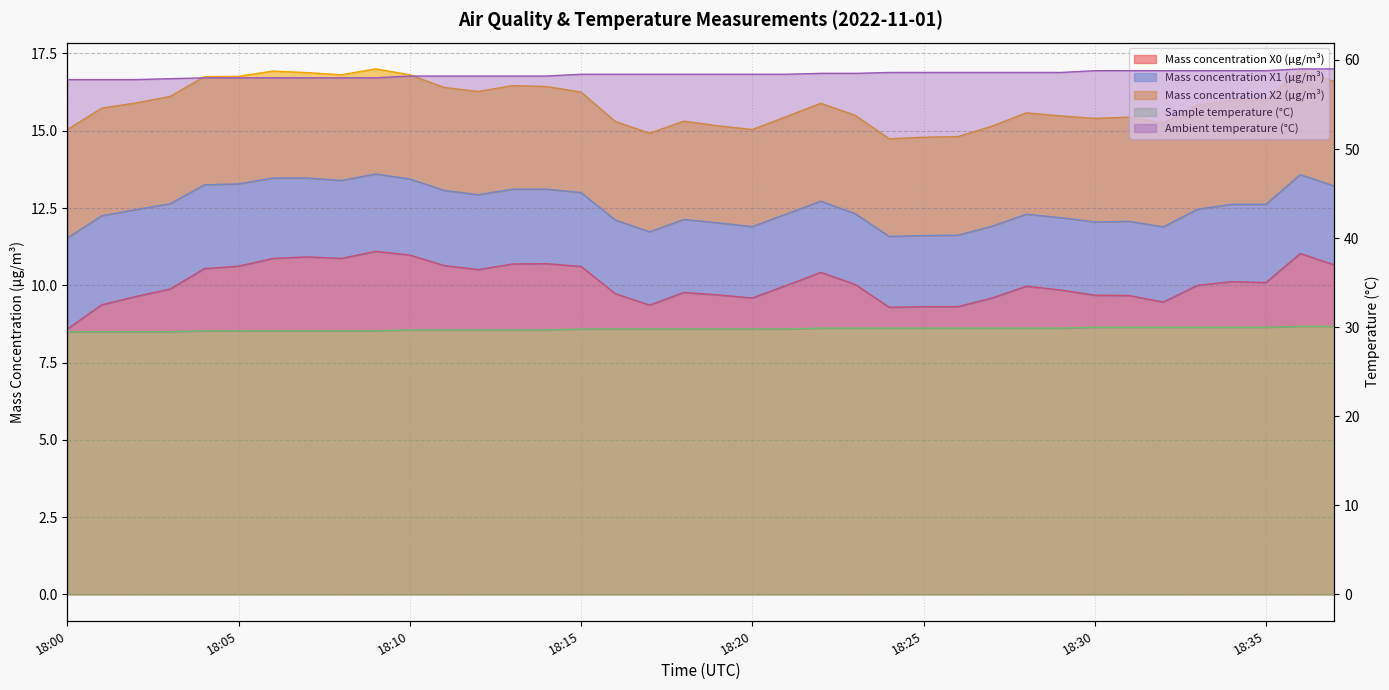

True or false: Sample temperature (°C) and Mass concentration X0 (μg/m³) intersect in this chart.

False